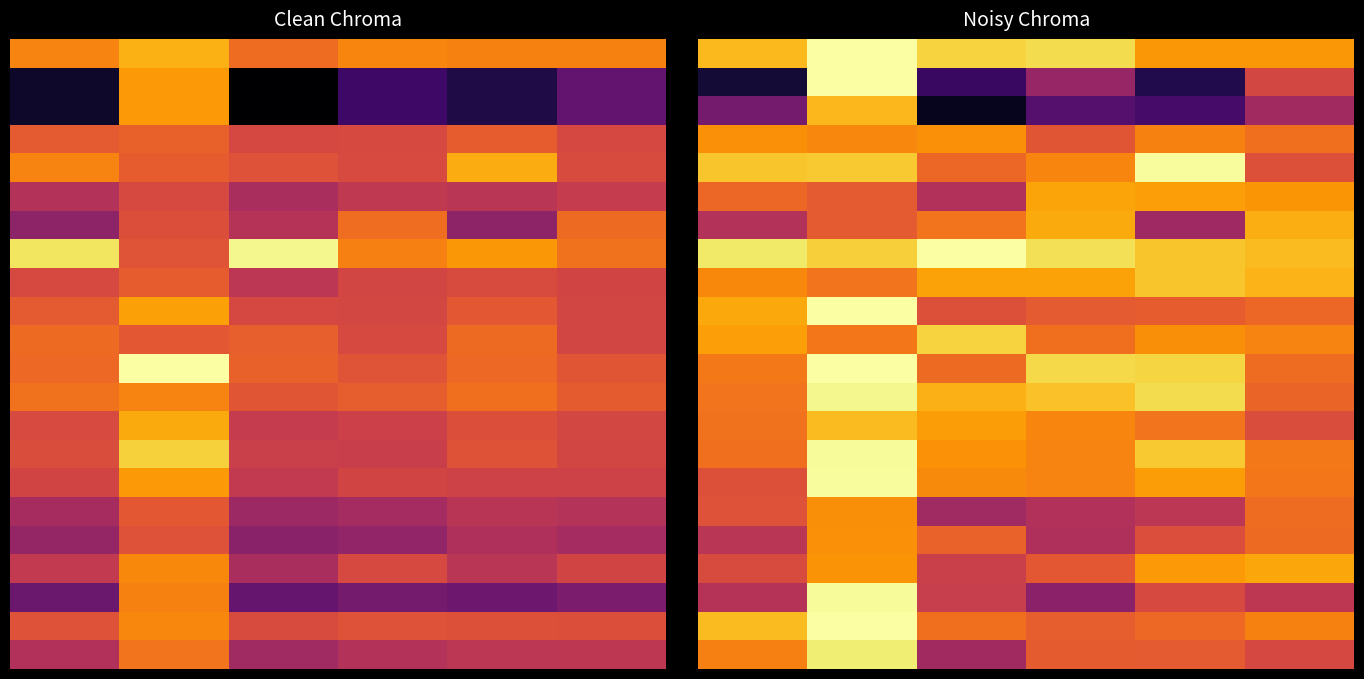

What is the spread (max minus min) of values at 2?

0.9